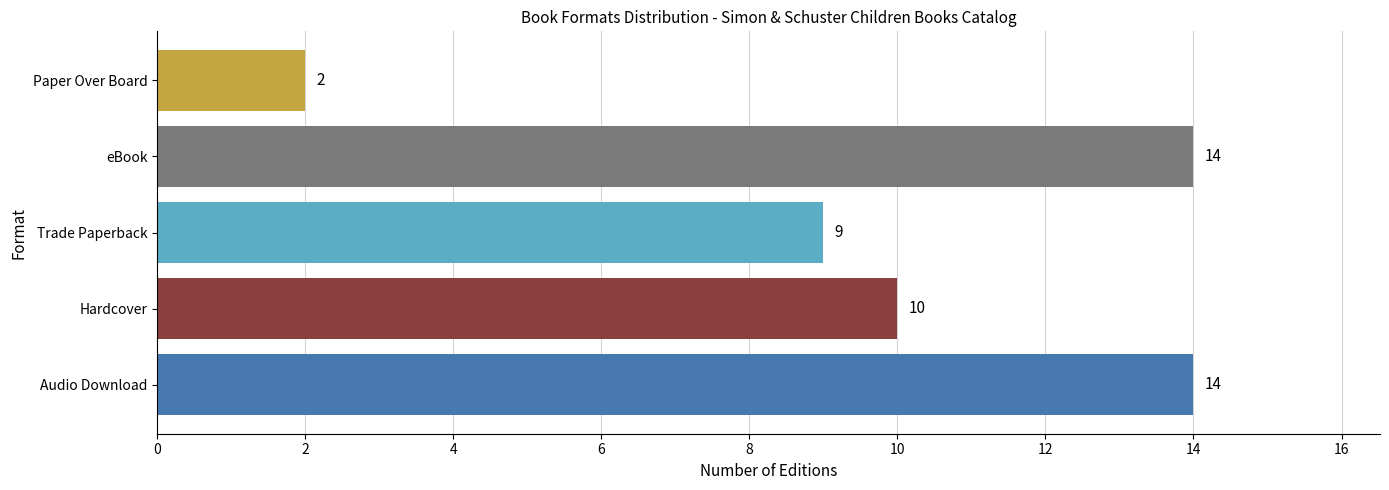

What is the change in value from Hardcover to Paper Over Board?

-8